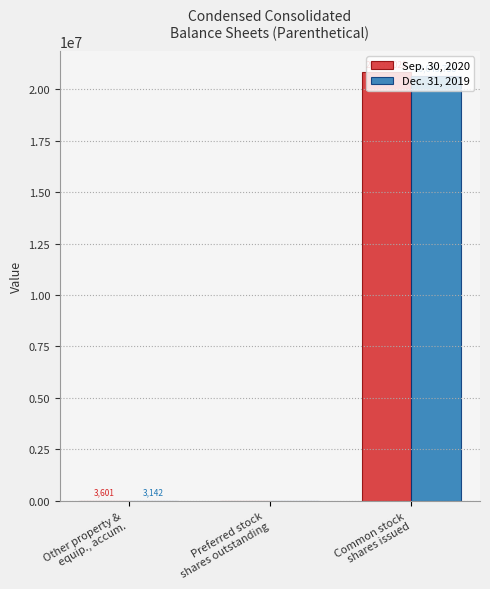

Where is Sep. 30, 2020 nearest to the value 10417014?

Other property &
equip., accum.